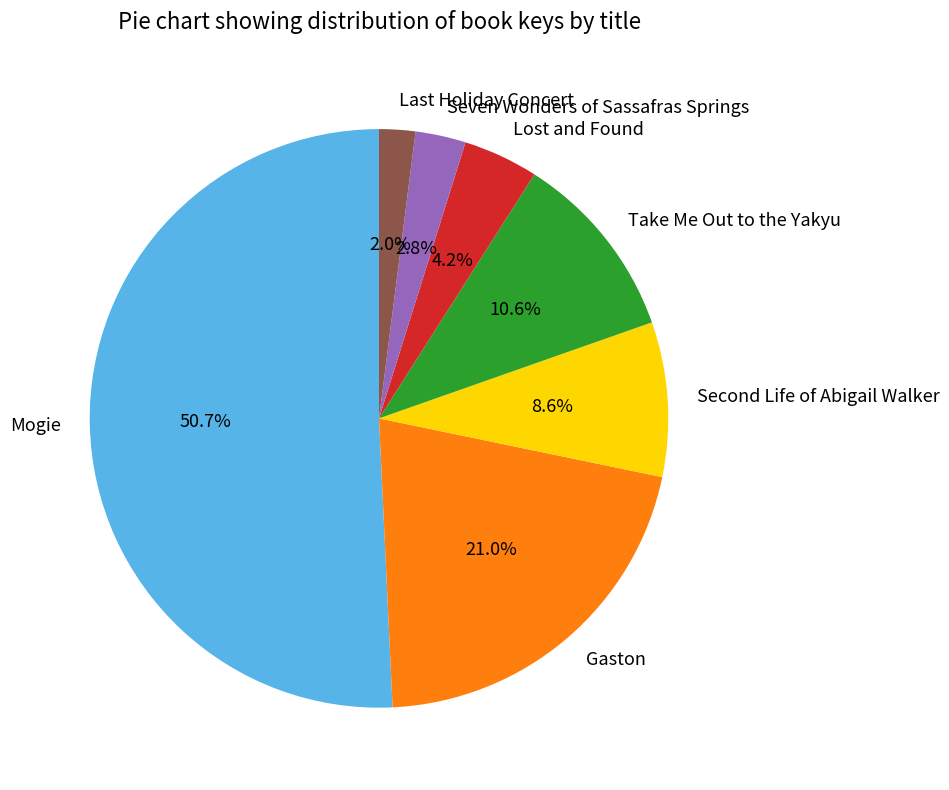

How many segments does this pie chart have?

7